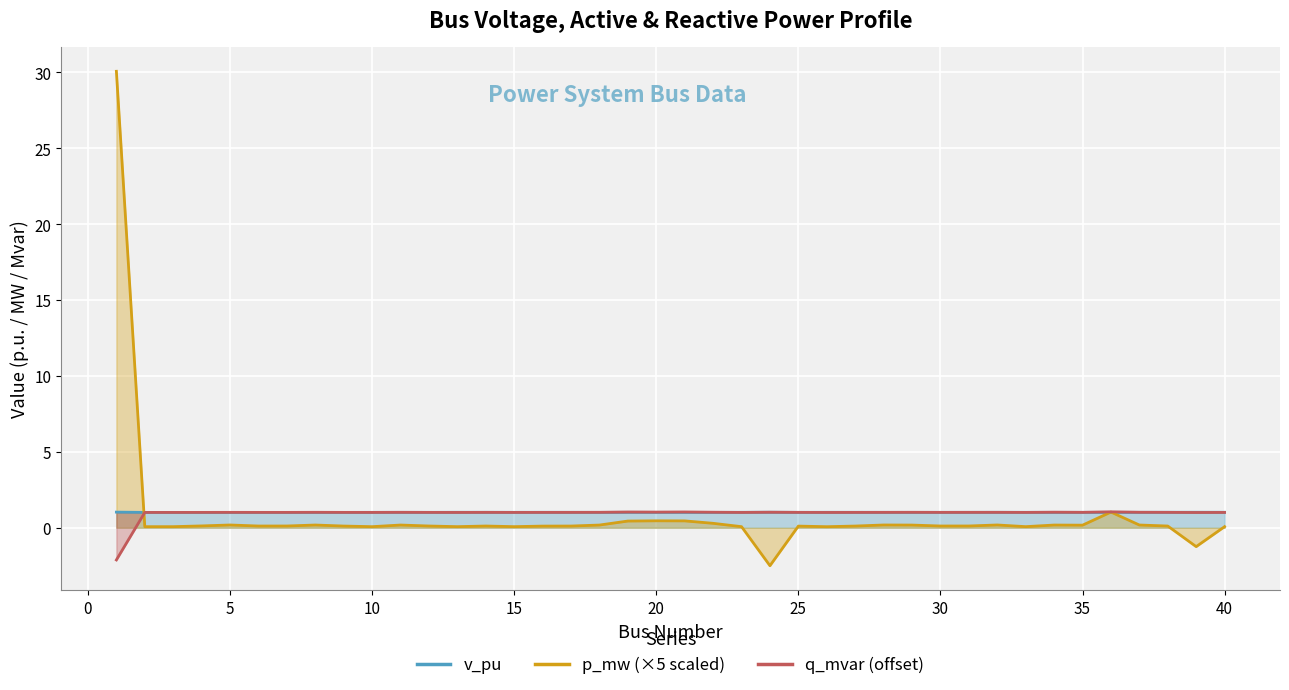

How many points are higher than both their immediate neighbors (excluding endpoints)?

10